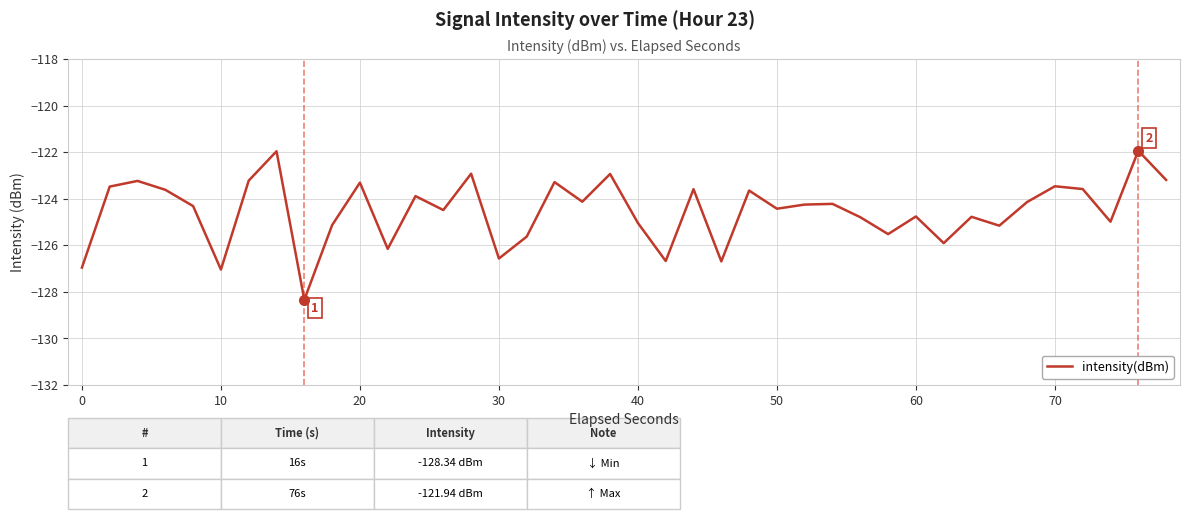

What is the sum of all values?

-4981.4